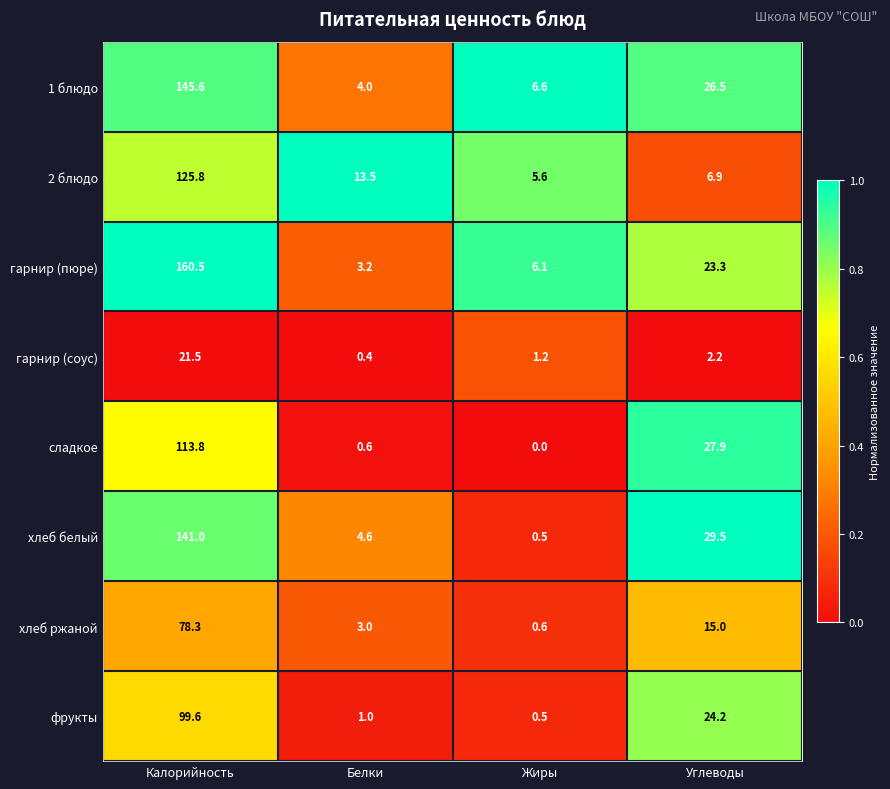

Which series changed the most between Белки and Углеводы?

сладкое